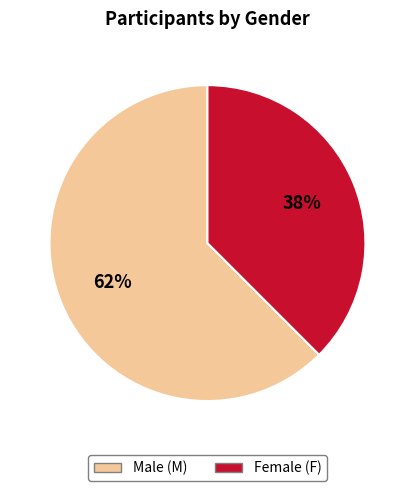

Count the number of slices in the pie.

2